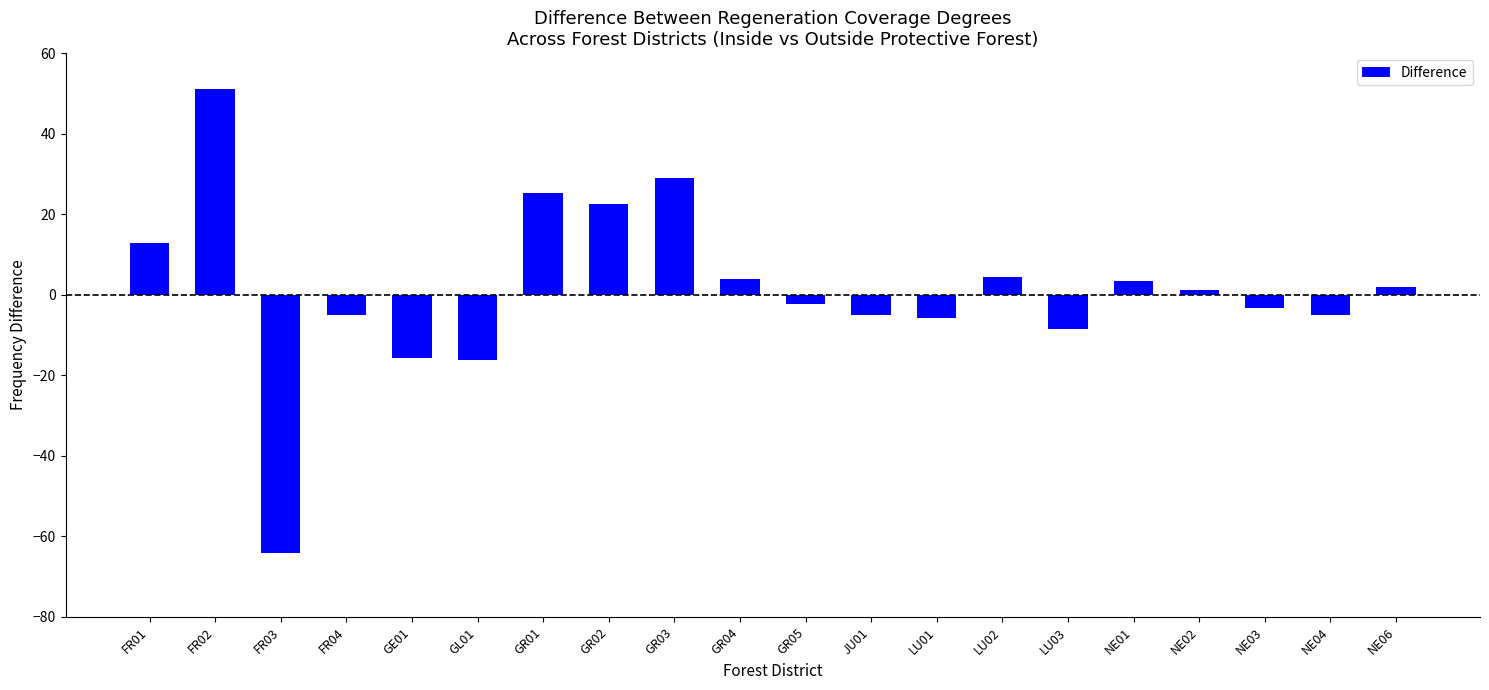

Between GL01 and GR03, which is larger?

GR03